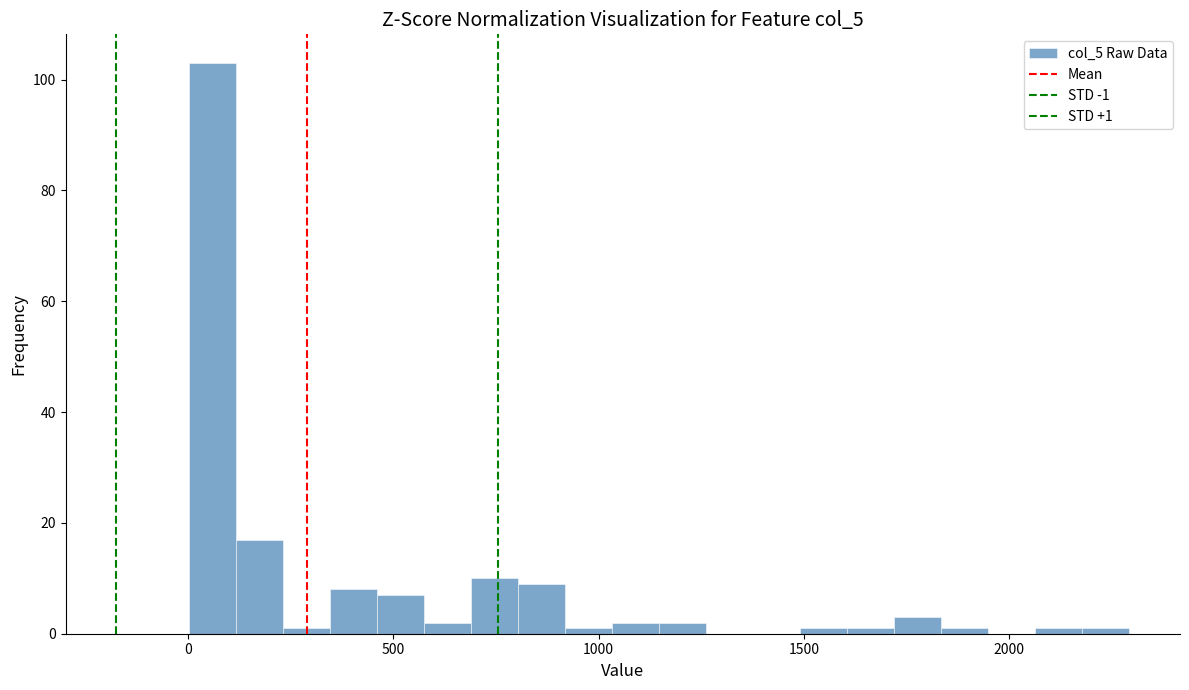

Read against the x-axis, roughly where is the centre of the tallest bar?

50